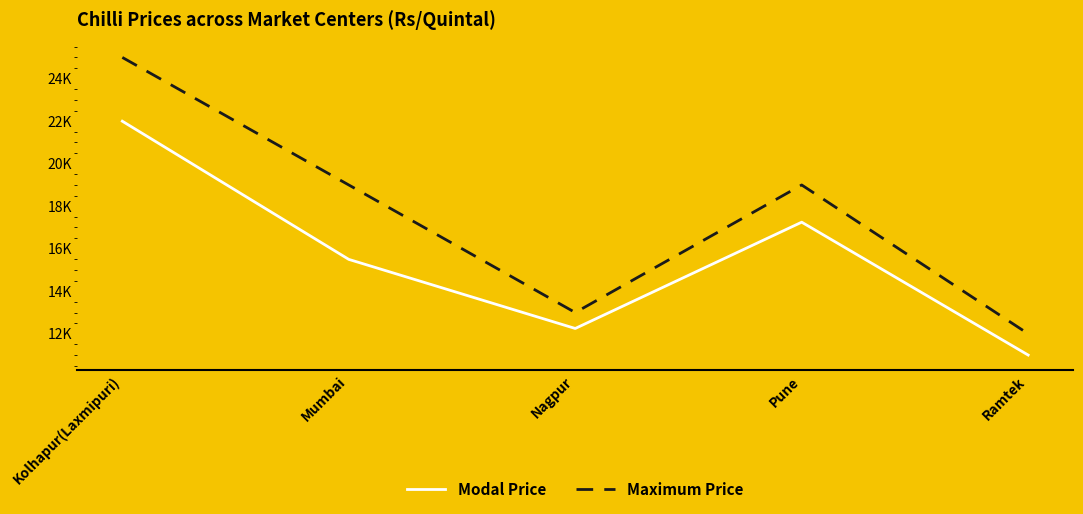

True or false: Modal Price has more than 0 points higher than both neighbors.

True